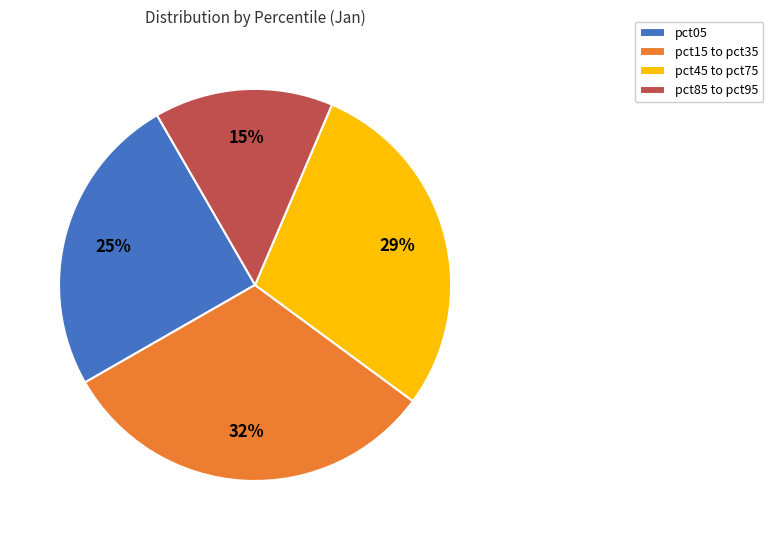

How many segments does this pie chart have?

4